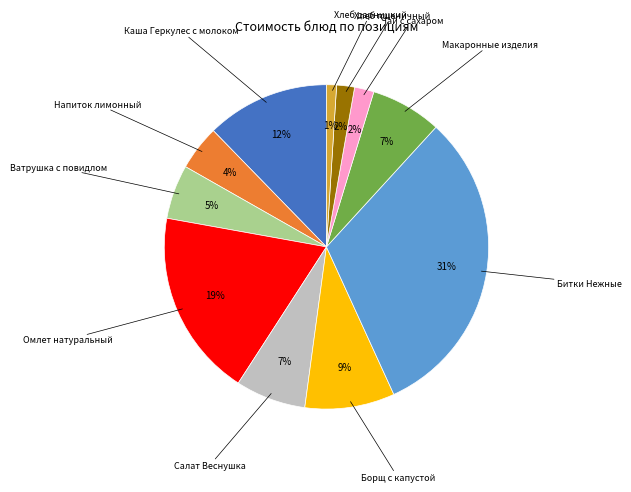

Does any single category account for the majority?

No